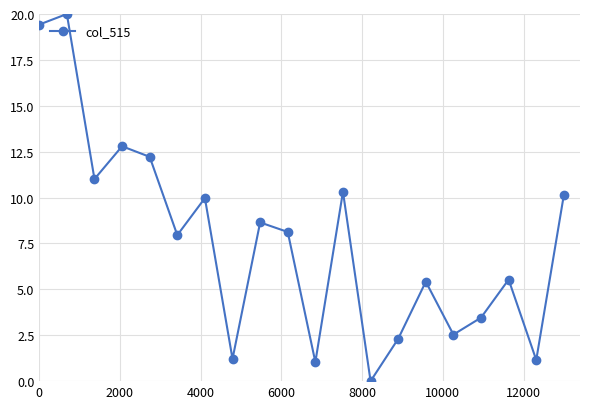

What is the value of the 1st point from the left?

19.4